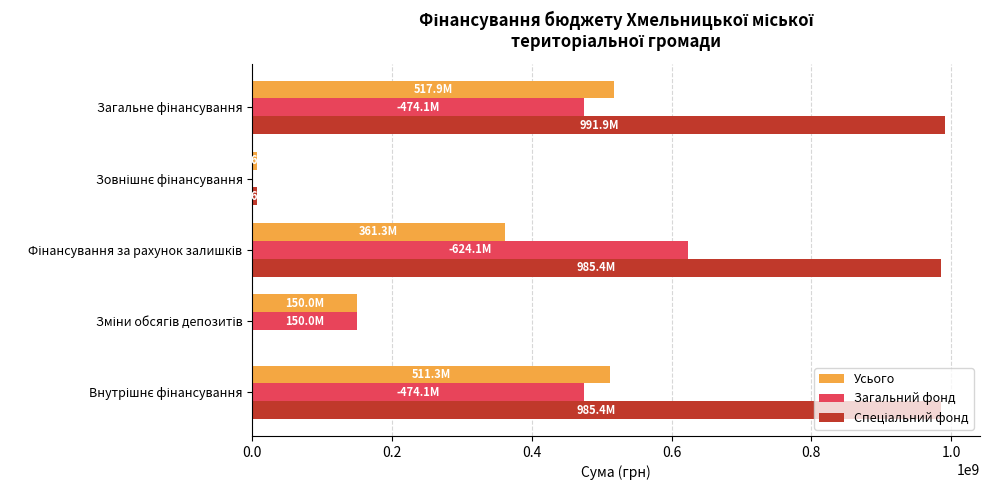

What is the sum of all Загальний фонд values?

1722258458.8